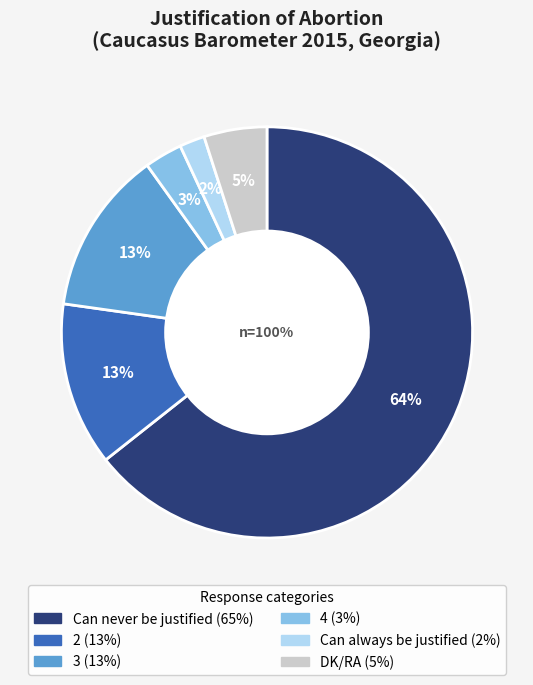

How many slices are in this pie chart?

6